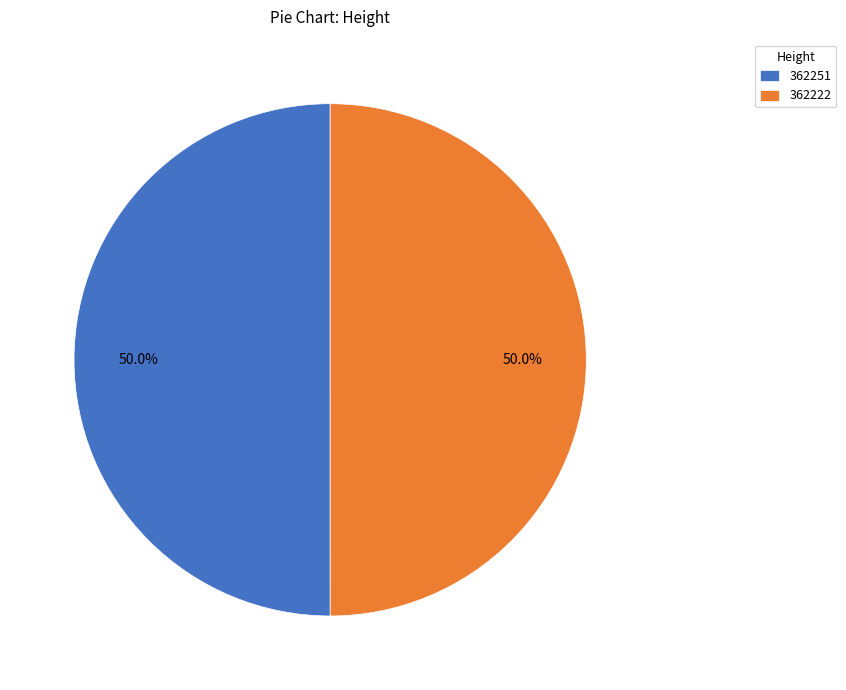

How much of the chart is everything except 362251?

50.0%